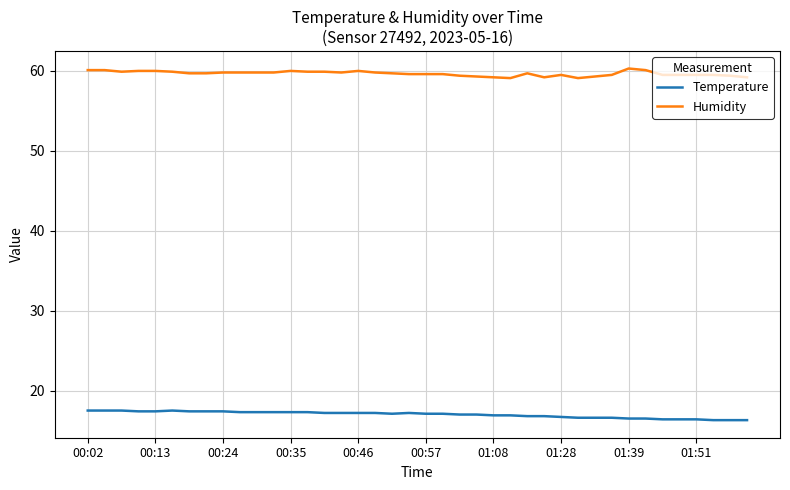

Rank the series by their average value, from highest to lowest.

Humidity, Temperature